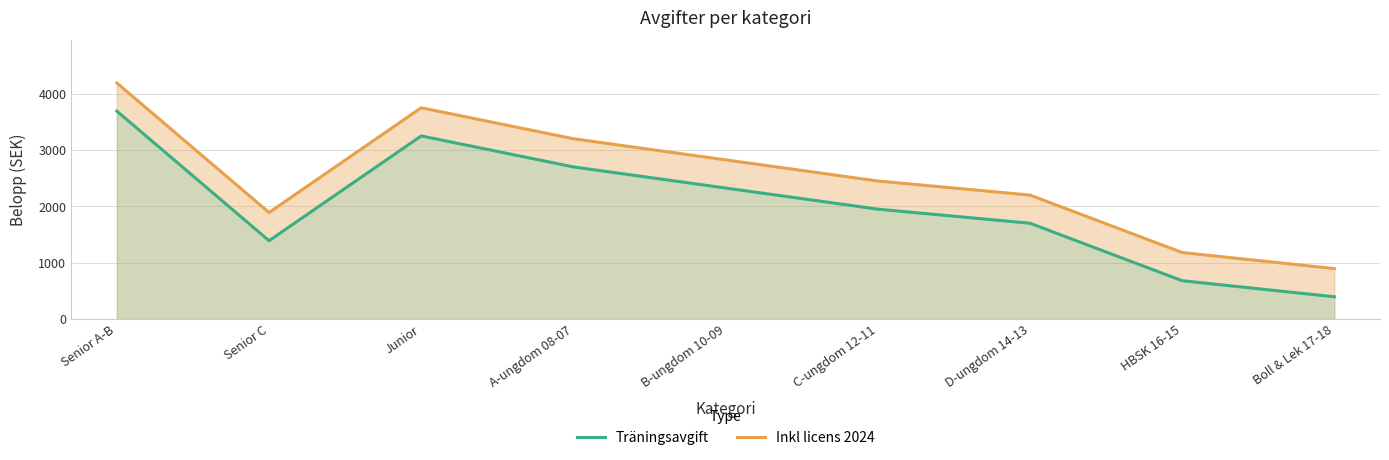

At which category does Inkl licens 2024 reach its first local valley?

Senior C